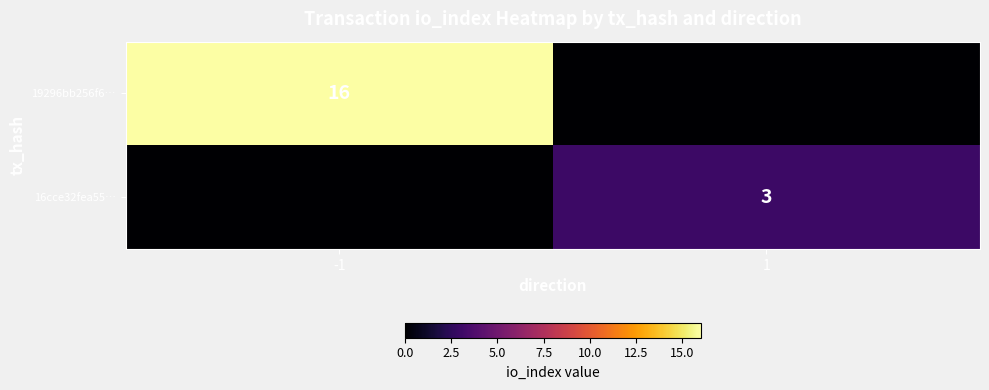

The 19296bb256f6… series shows 7 at -1. True or false?

False